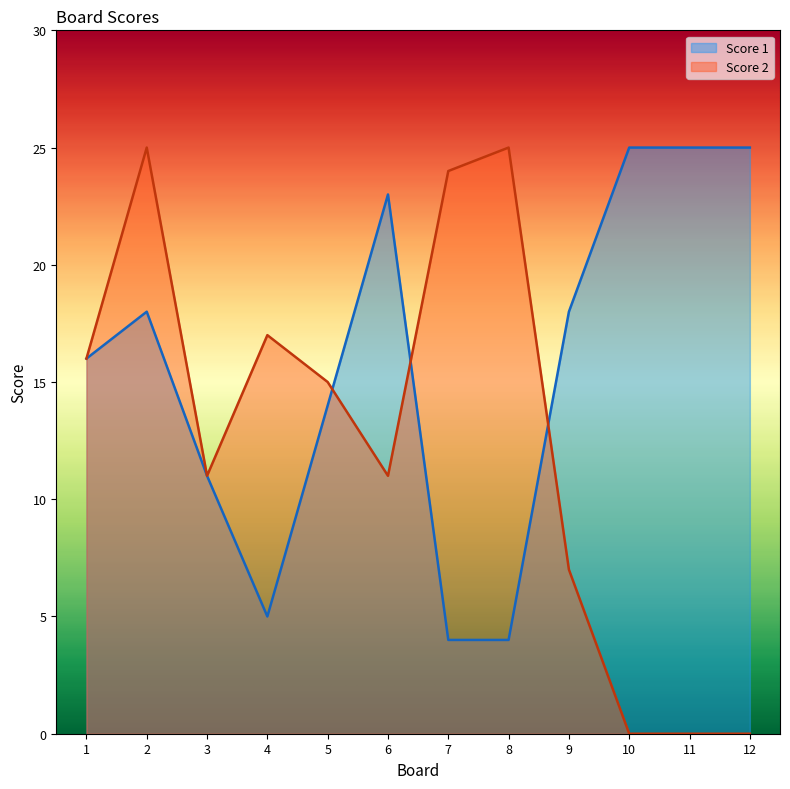

Where does the Score 2 series first go above 15?

1